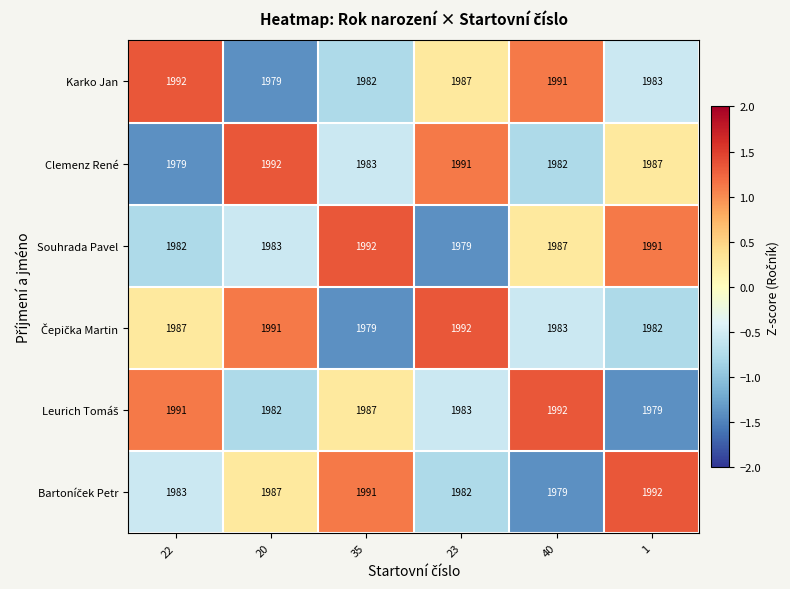

What is the average value of the Souhrada Pavel series?

1986